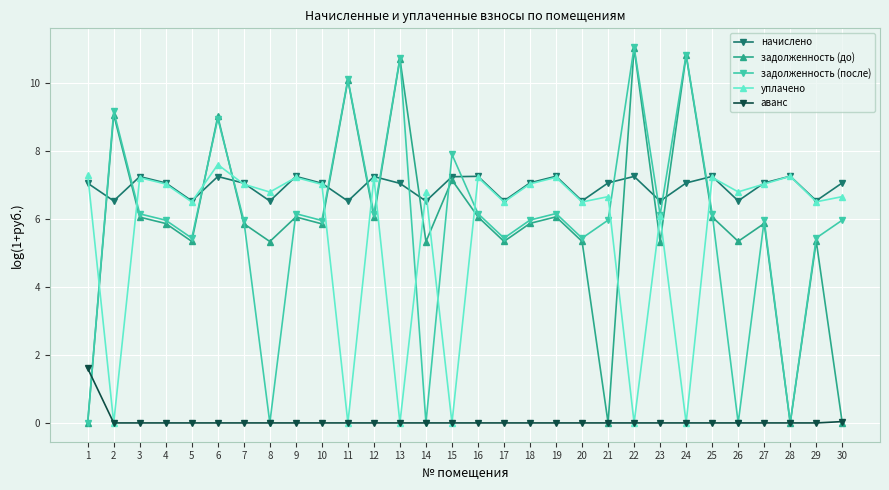

How many lines are shown in the chart?

5